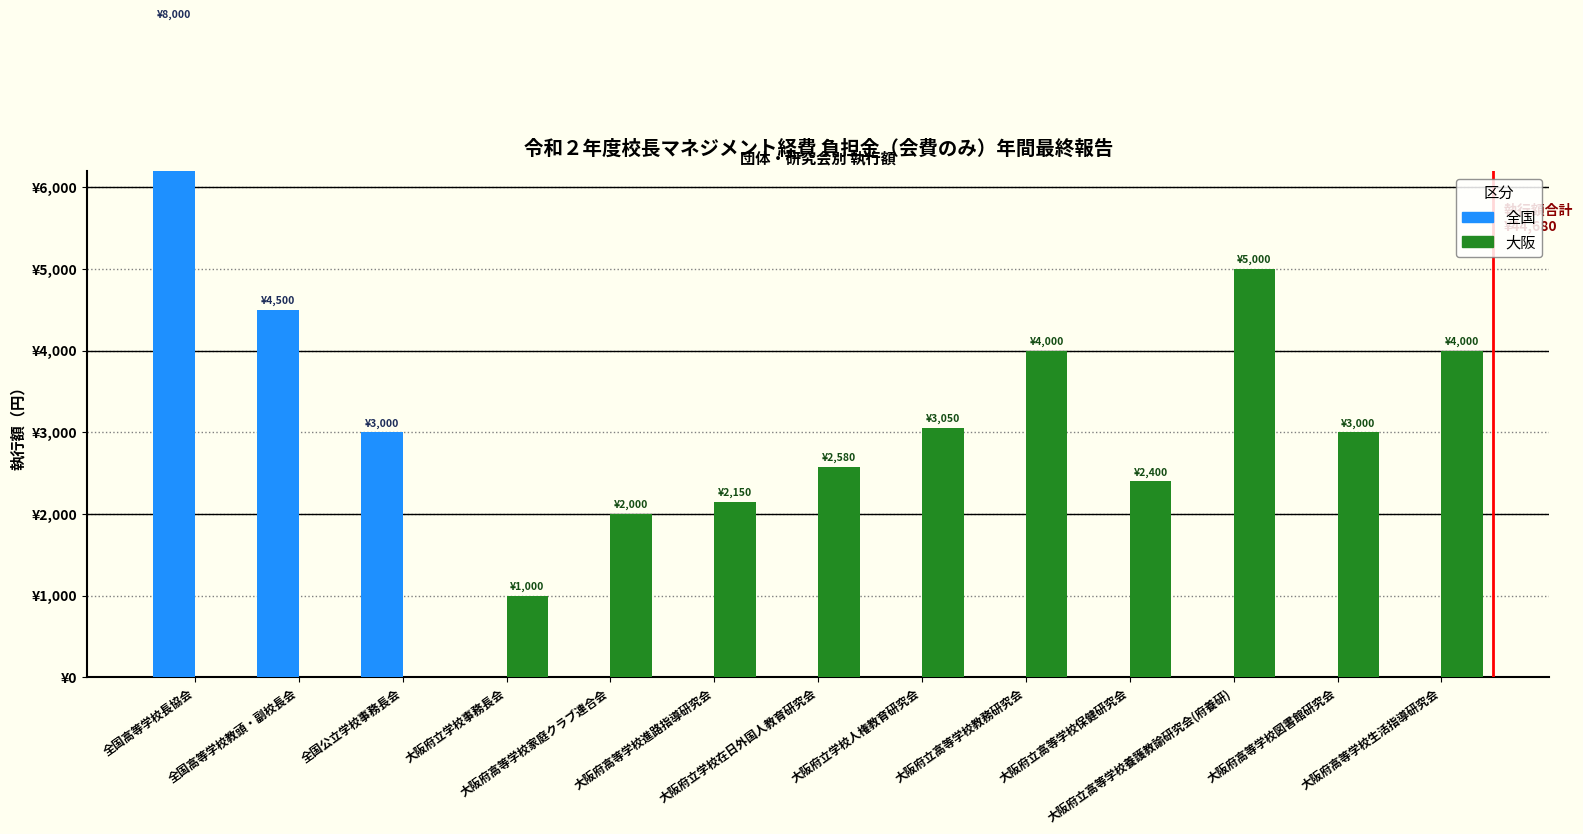

Reading left to right, extract all data points from this chart.

全国: 全国高等学校長協会=8000	全国高等学校教頭・副校長会=4500	全国公立学校事務長会=3000	大阪府立学校事務長会=0	大阪府高等学校家庭クラブ連合会=0	大阪府高等学校進路指導研究会=0	大阪府立学校在日外国人教育研究会=0	大阪府立学校人権教育研究会=0	大阪府立高等学校教務研究会=0	大阪府立高等学校保健研究会=0	大阪府立高等学校養護教諭研究会(府養研)=0	大阪府高等学校図書館研究会=0	大阪府高等学校生活指導研究会=0
大阪: 全国高等学校長協会=0	全国高等学校教頭・副校長会=0	全国公立学校事務長会=0	大阪府立学校事務長会=1000	大阪府高等学校家庭クラブ連合会=2000	大阪府高等学校進路指導研究会=2150	大阪府立学校在日外国人教育研究会=2580	大阪府立学校人権教育研究会=3050	大阪府立高等学校教務研究会=4000	大阪府立高等学校保健研究会=2400	大阪府立高等学校養護教諭研究会(府養研)=5000	大阪府高等学校図書館研究会=3000	大阪府高等学校生活指導研究会=4000